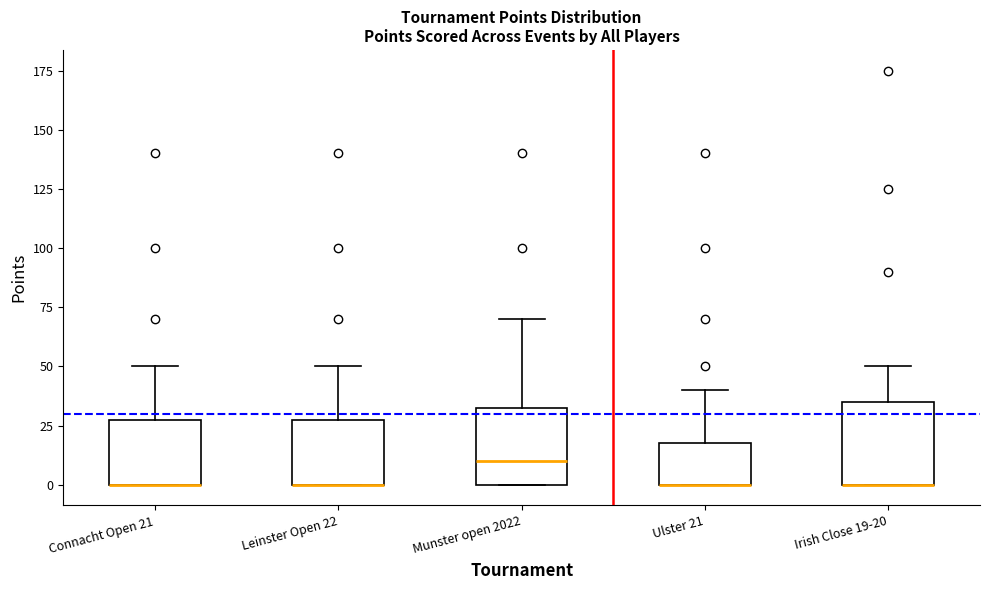

Reading left to right, read every box against the y-axis: the position of its median line, the range the box covers, and the ends of its whiskers. The values are not printed on the chart, so give them approximately, as read against the axis.

Connacht Open 21: median 0 (drawn on the box's lower edge), box 0 to 30, whiskers 0 to 50
Leinster Open 22: median 0 (drawn on the box's lower edge), box 0 to 30, whiskers 0 to 50
Munster open 2022: median 10, box 0 to 35, whiskers 0 to 70
Ulster 21: median 0 (drawn on the box's lower edge), box 0 to 20, whiskers 0 to 40
Irish Close 19-20: median 0 (drawn on the box's lower edge), box 0 to 35, whiskers 0 to 50